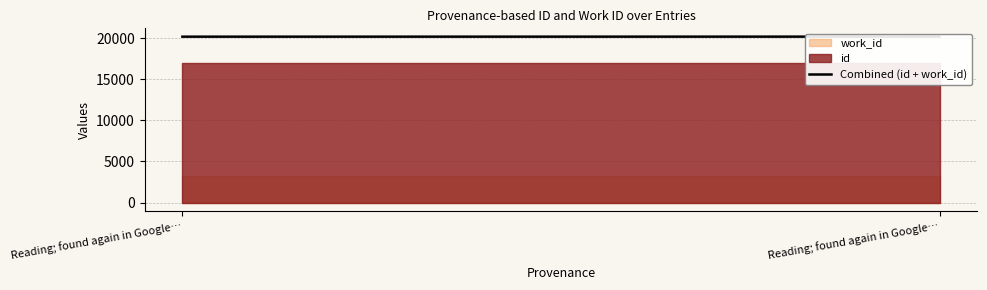

Rank the categories by value from lowest to highest.

Reading; found again in Google…, Reading; found again in Google…